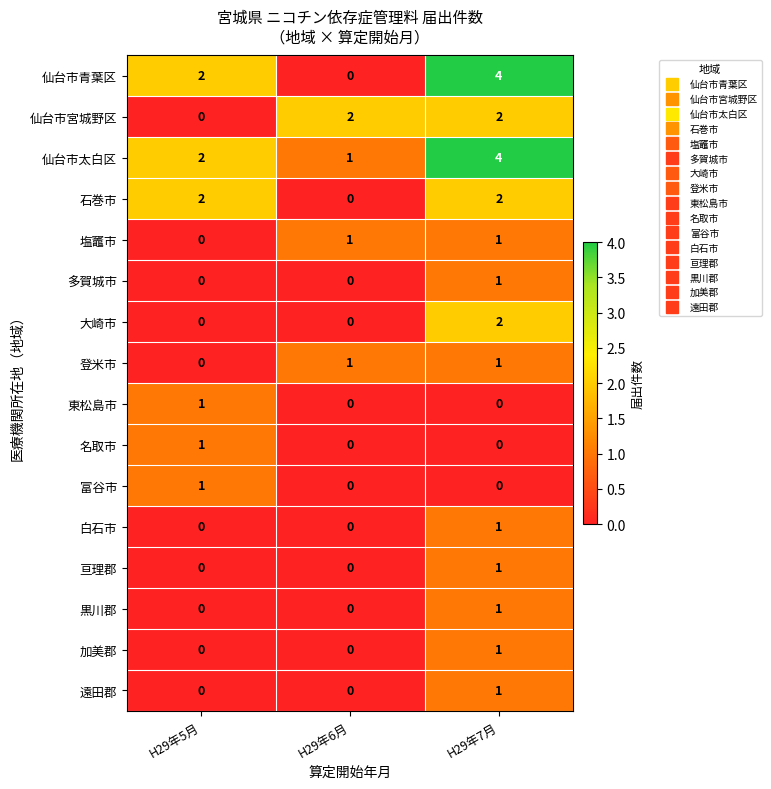

True or false: 石巻市 has a value of 2 at H29年7月.

True